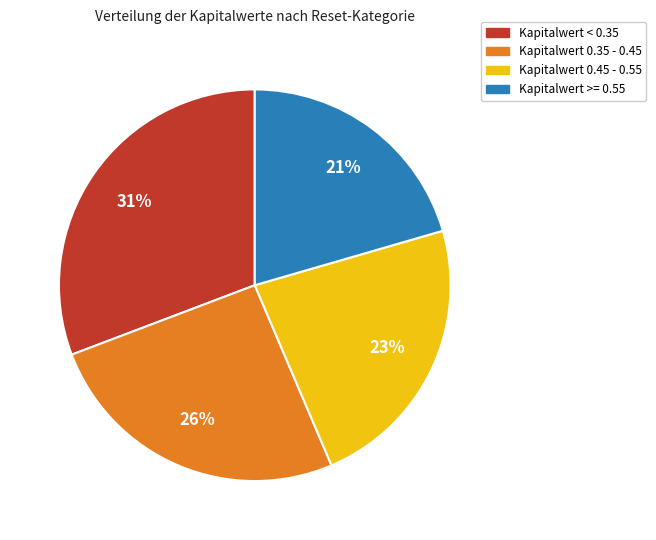

Count the number of slices in the pie.

4